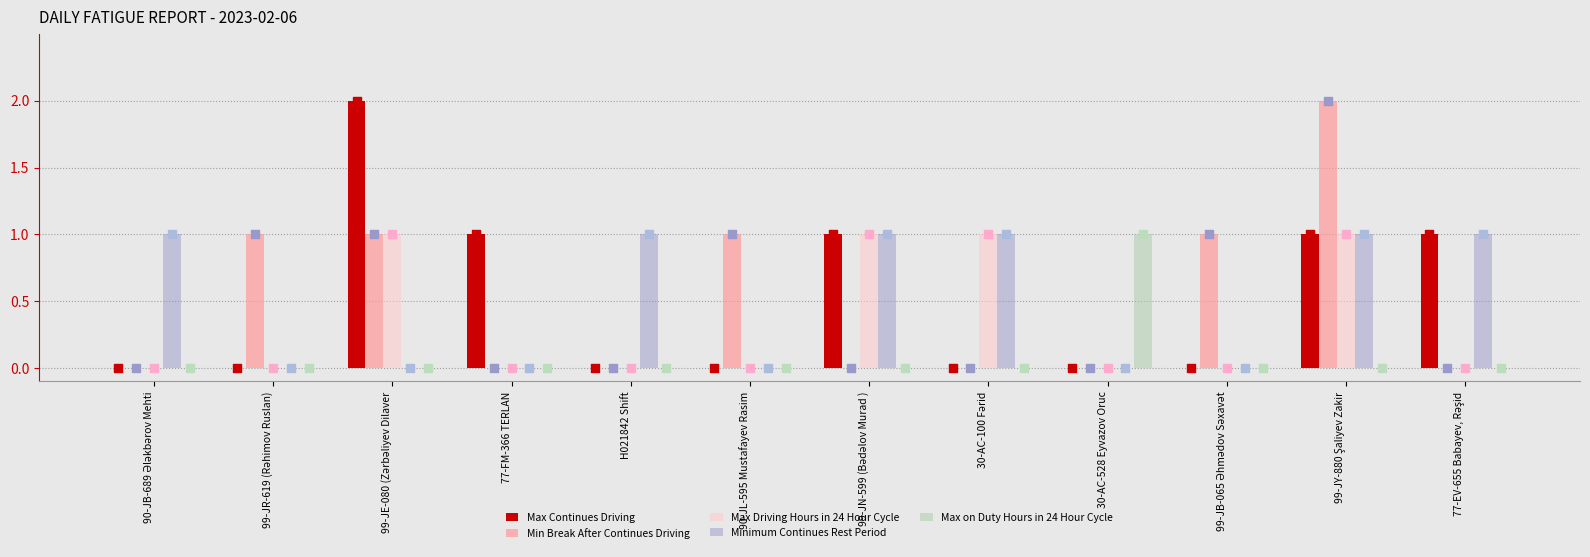

What is the total value across all series at 90-JL-595 Mustafayev Rasim?

1